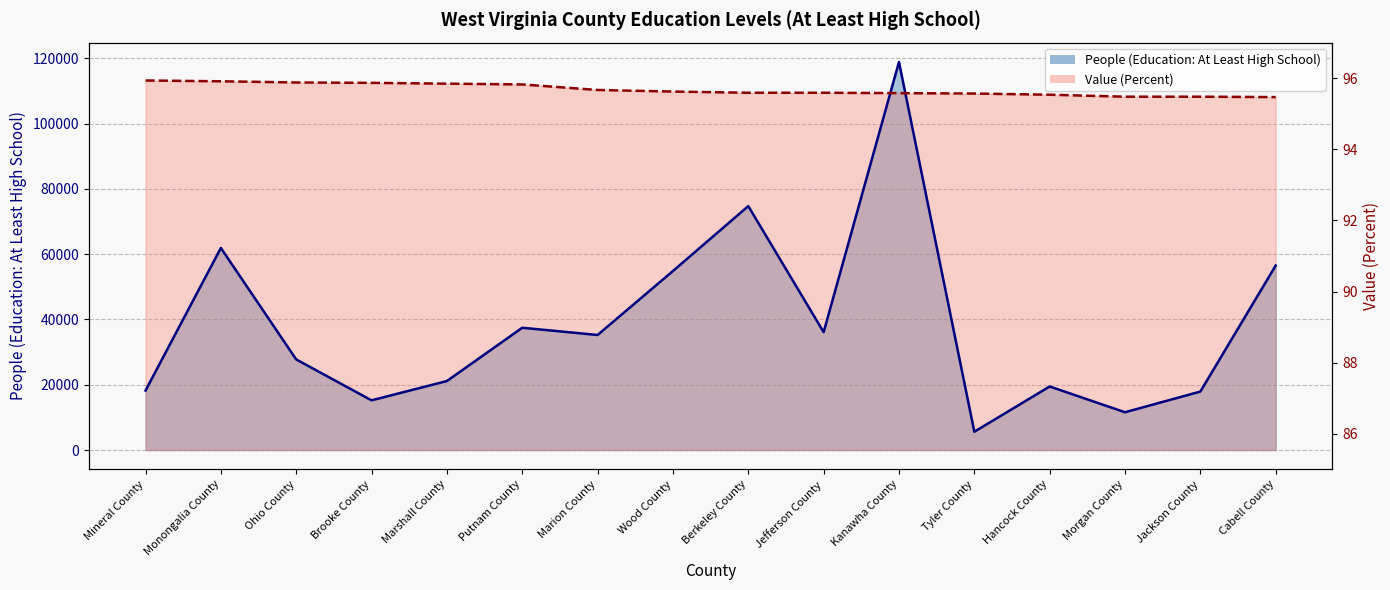

True or false: Value (Percent) has a value of 76430.3 at Marshall County.

False